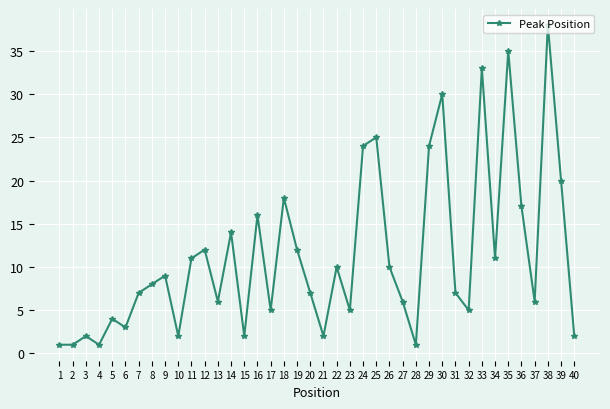

What is the approximate value at 33, to the nearest 5?

35